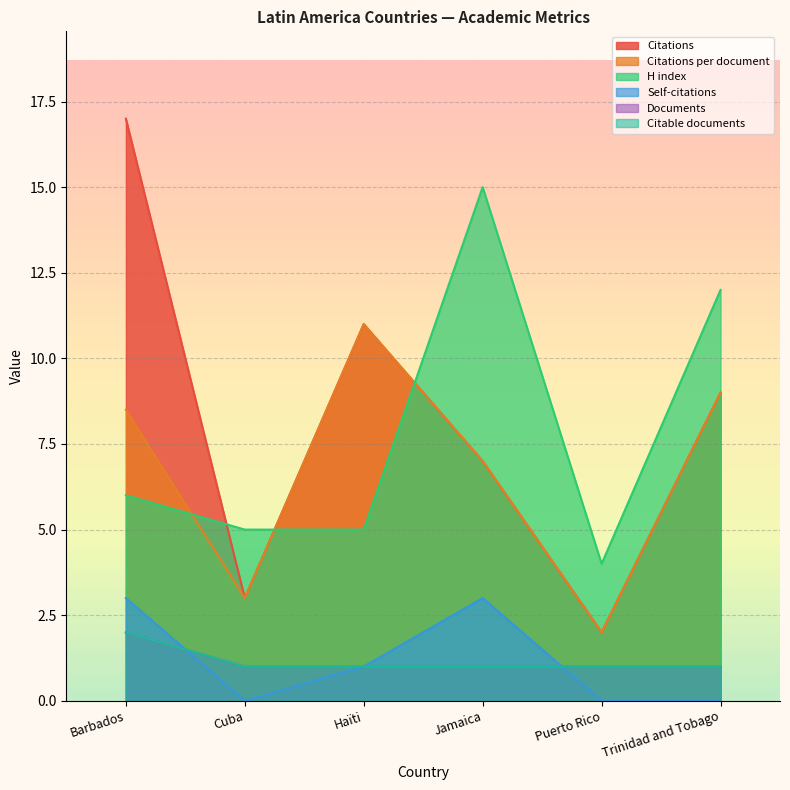

Between Cuba and Jamaica, which is larger?

Jamaica